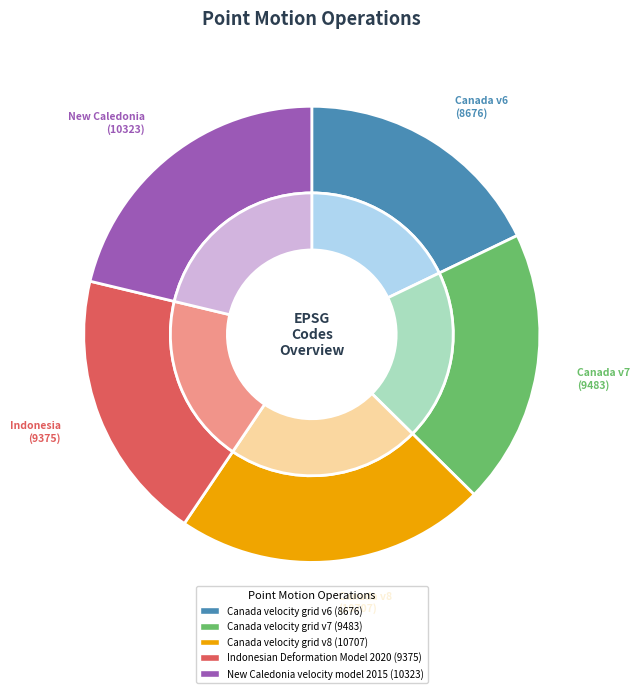

Which slice is the smallest?

Canada velocity grid v6